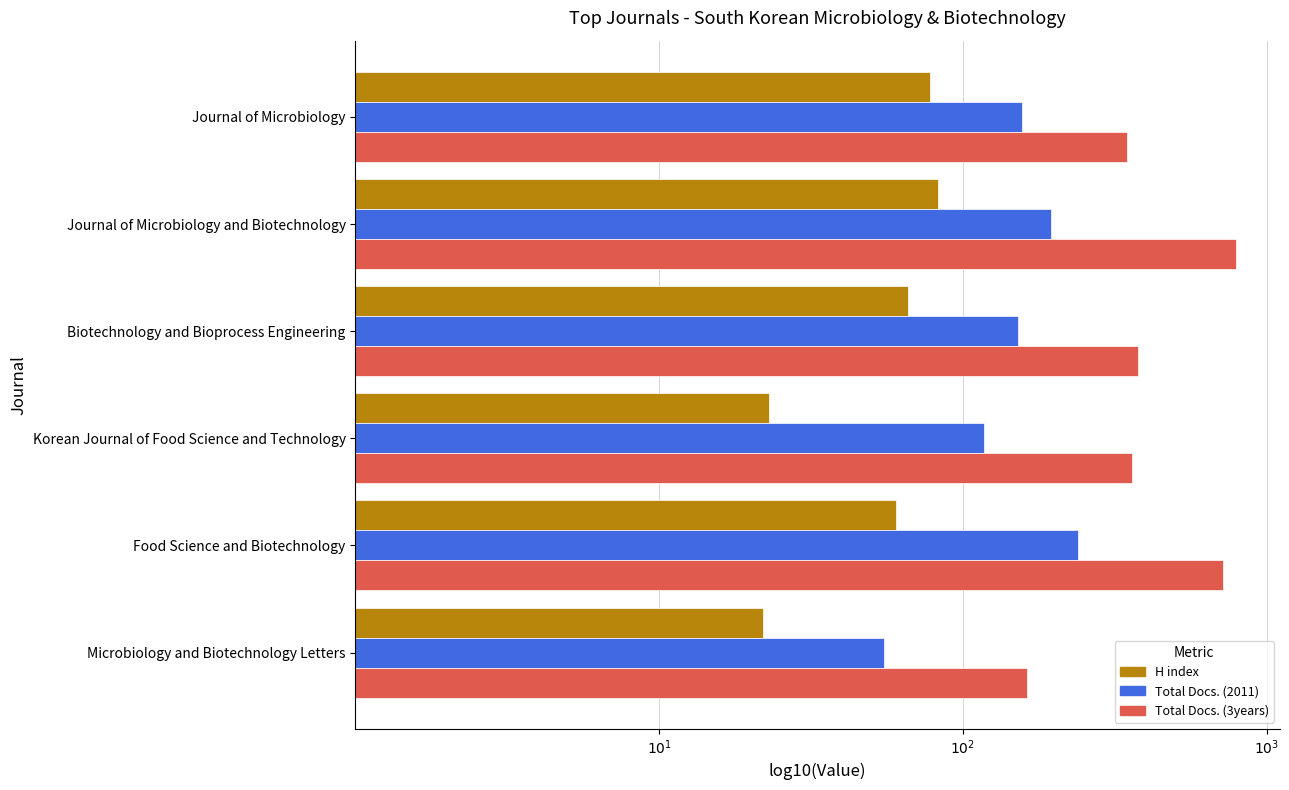

At which label does Total Docs. (3years) reach its minimum?

Microbiology and Biotechnology Letters